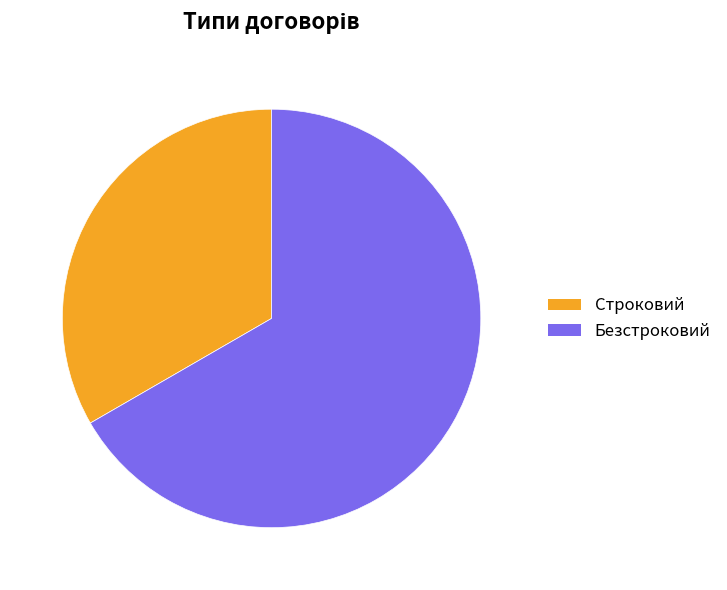

What percentage is NOT represented by Строковий?

66.7%